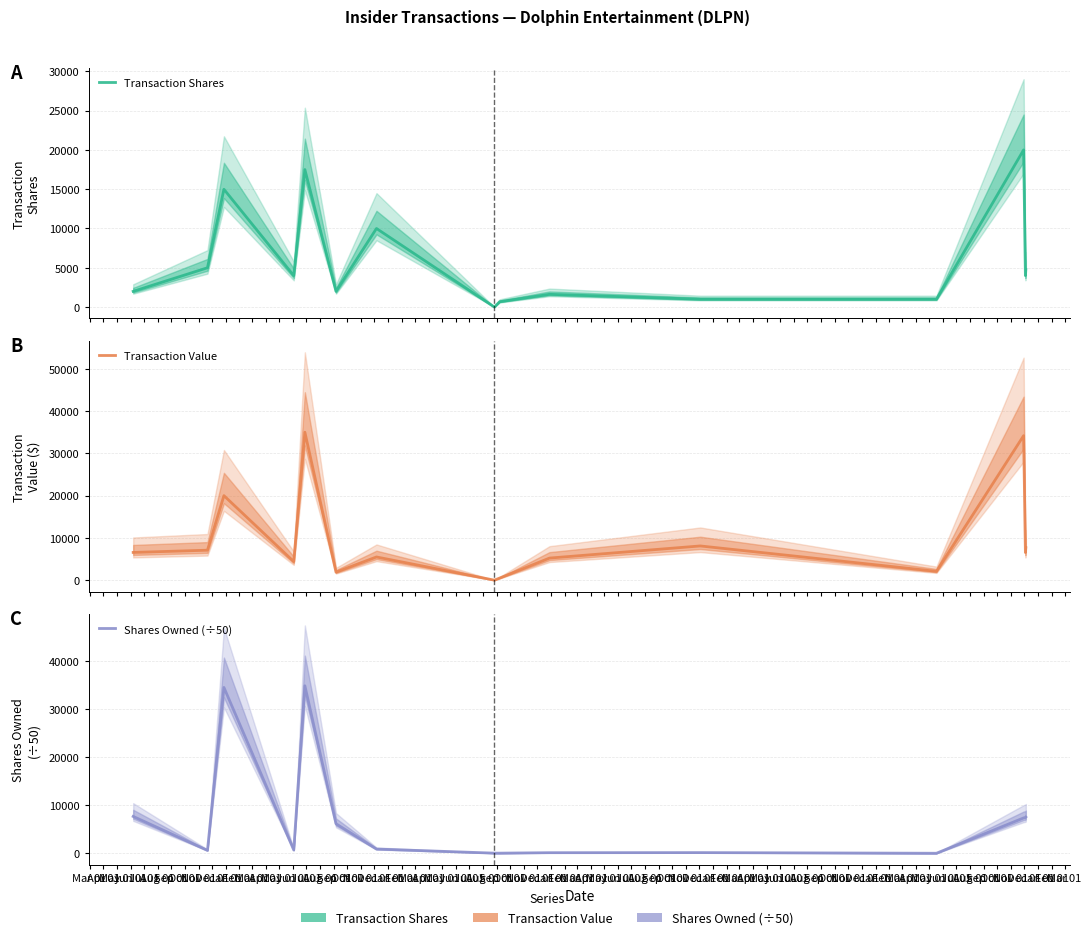

What is the total value across all series at Sep 01?

16395.7